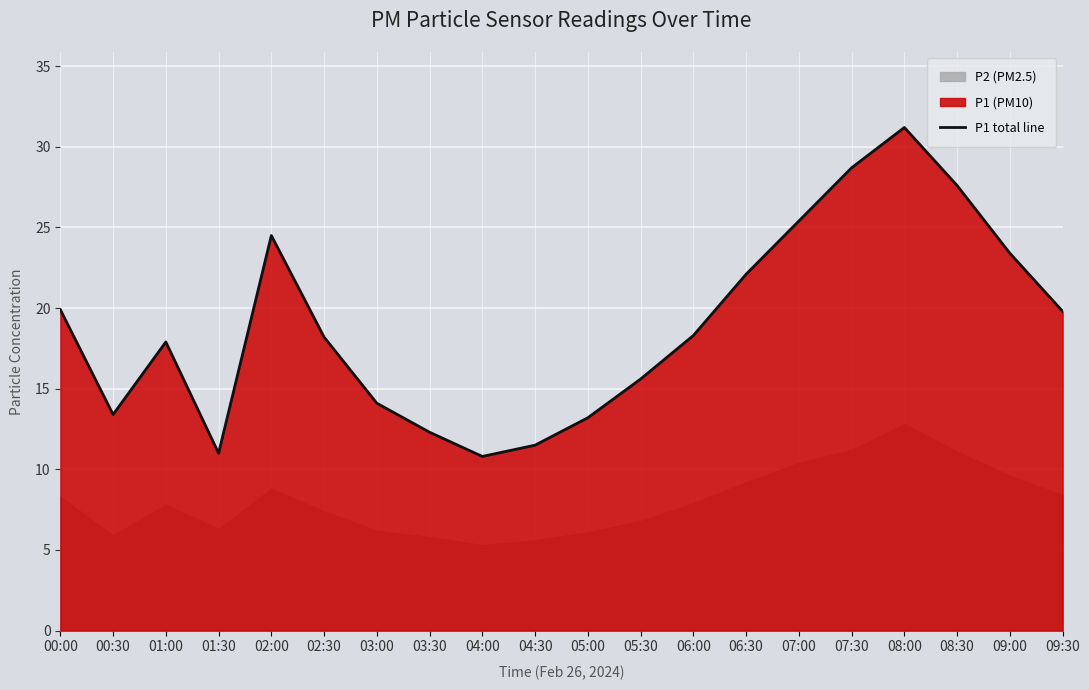

Where does the data first go above 18?

00:00